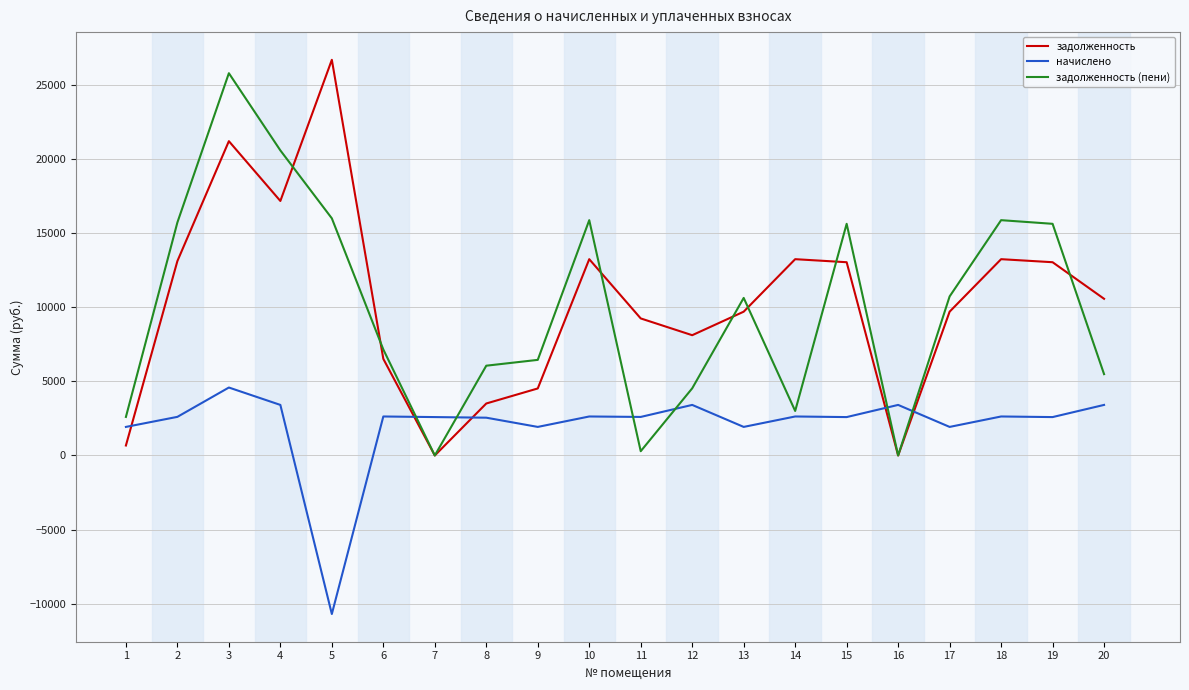

Between 9 and 14, which series saw the biggest shift?

задолженность